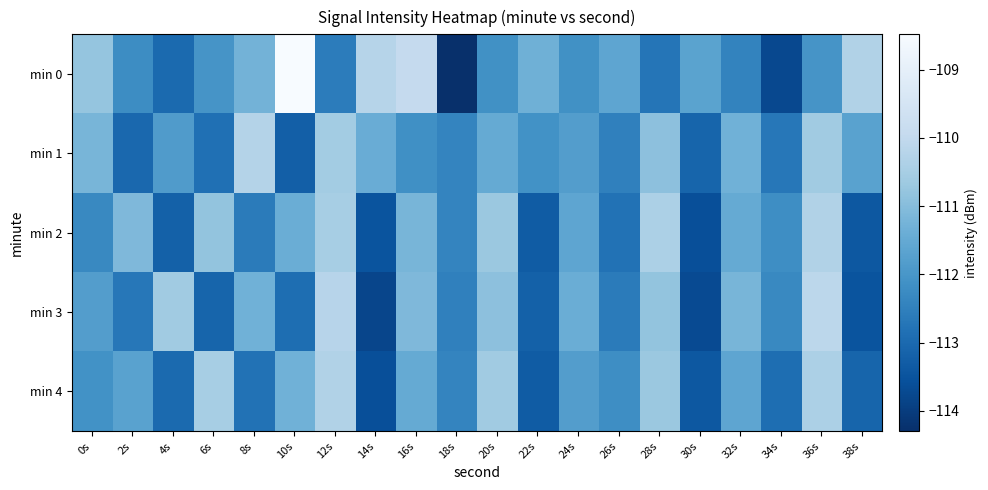

Reading left to right, transcribe all the data shown in this chart.

min 0: 0s=-110.8	2s=-112.2	4s=-113.0	6s=-112.0	8s=-111.3	10s=-108.5	12s=-112.6	14s=-110.2	16s=-109.9	18s=-114.3	20s=-112.1	22s=-111.3	24s=-112.1	26s=-111.6	28s=-112.7	30s=-111.7	32s=-112.4	34s=-113.7	36s=-112.0	38s=-110.3
min 1: 0s=-111.2	2s=-113.0	4s=-111.9	6s=-112.9	8s=-110.3	10s=-113.2	12s=-110.6	14s=-111.4	16s=-112.2	18s=-112.4	20s=-111.5	22s=-112.1	24s=-111.8	26s=-112.5	28s=-110.9	30s=-113.1	32s=-111.3	34s=-112.7	36s=-110.6	38s=-111.7
min 2: 0s=-112.3	2s=-111.1	4s=-113.2	6s=-110.8	8s=-112.6	10s=-111.4	12s=-110.5	14s=-113.5	16s=-111.2	18s=-112.4	20s=-110.7	22s=-113.3	24s=-111.6	26s=-112.8	28s=-110.4	30s=-113.6	32s=-111.5	34s=-112.2	36s=-110.3	38s=-113.4
min 3: 0s=-111.8	2s=-112.7	4s=-110.6	6s=-113.1	8s=-111.3	10s=-112.9	12s=-110.2	14s=-113.8	16s=-111.1	18s=-112.5	20s=-110.9	22s=-113.2	24s=-111.4	26s=-112.6	28s=-110.8	30s=-113.7	32s=-111.2	34s=-112.3	36s=-110.1	38s=-113.5
min 4: 0s=-112.1	2s=-111.7	4s=-113.0	6s=-110.5	8s=-112.8	10s=-111.3	12s=-110.3	14s=-113.6	16s=-111.5	18s=-112.4	20s=-110.6	22s=-113.3	24s=-111.8	26s=-112.2	28s=-110.7	30s=-113.4	32s=-111.6	34s=-112.9	36s=-110.4	38s=-113.1